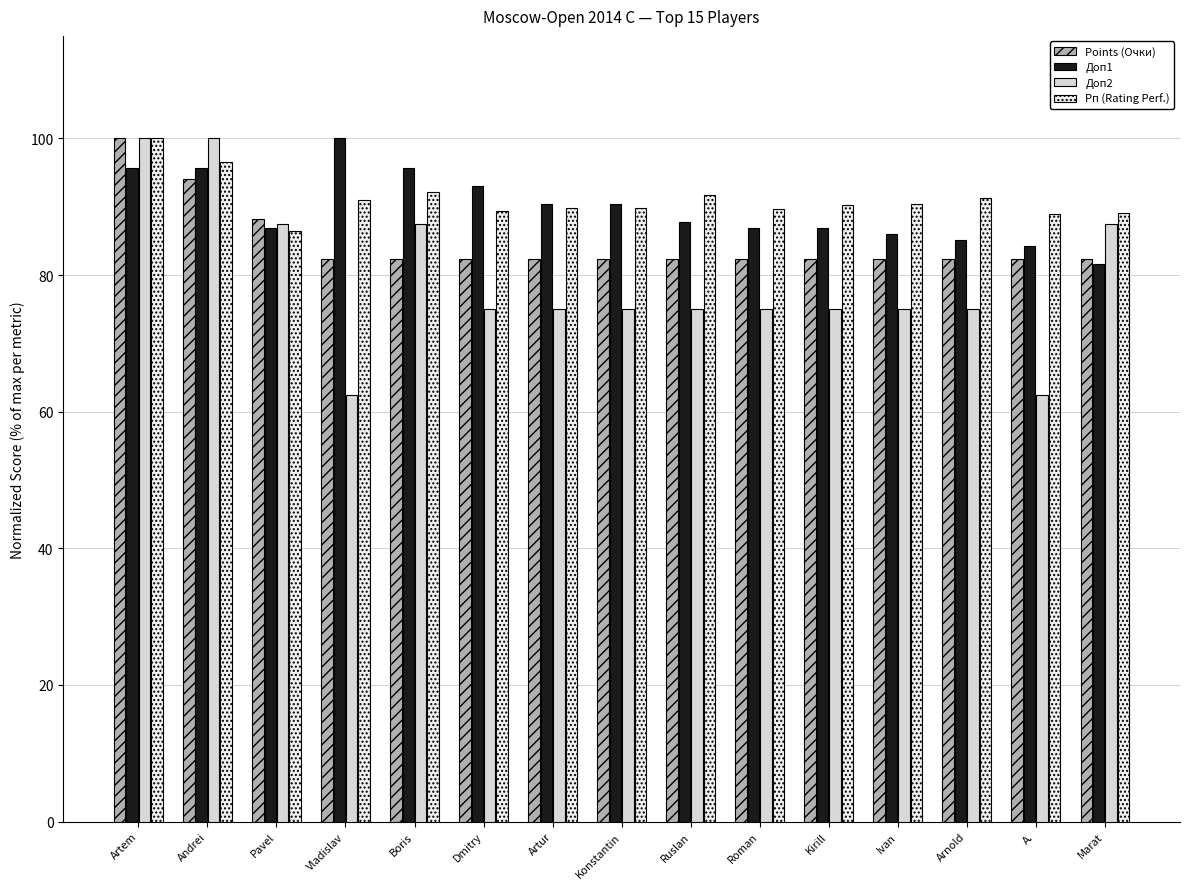

Which category has the highest value in the Рп (Rating Perf.) series?

Artem